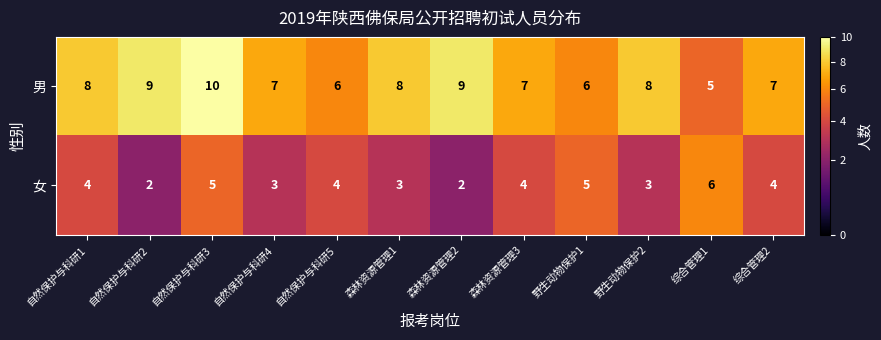

How many 女 values are between 3 and 5?

9